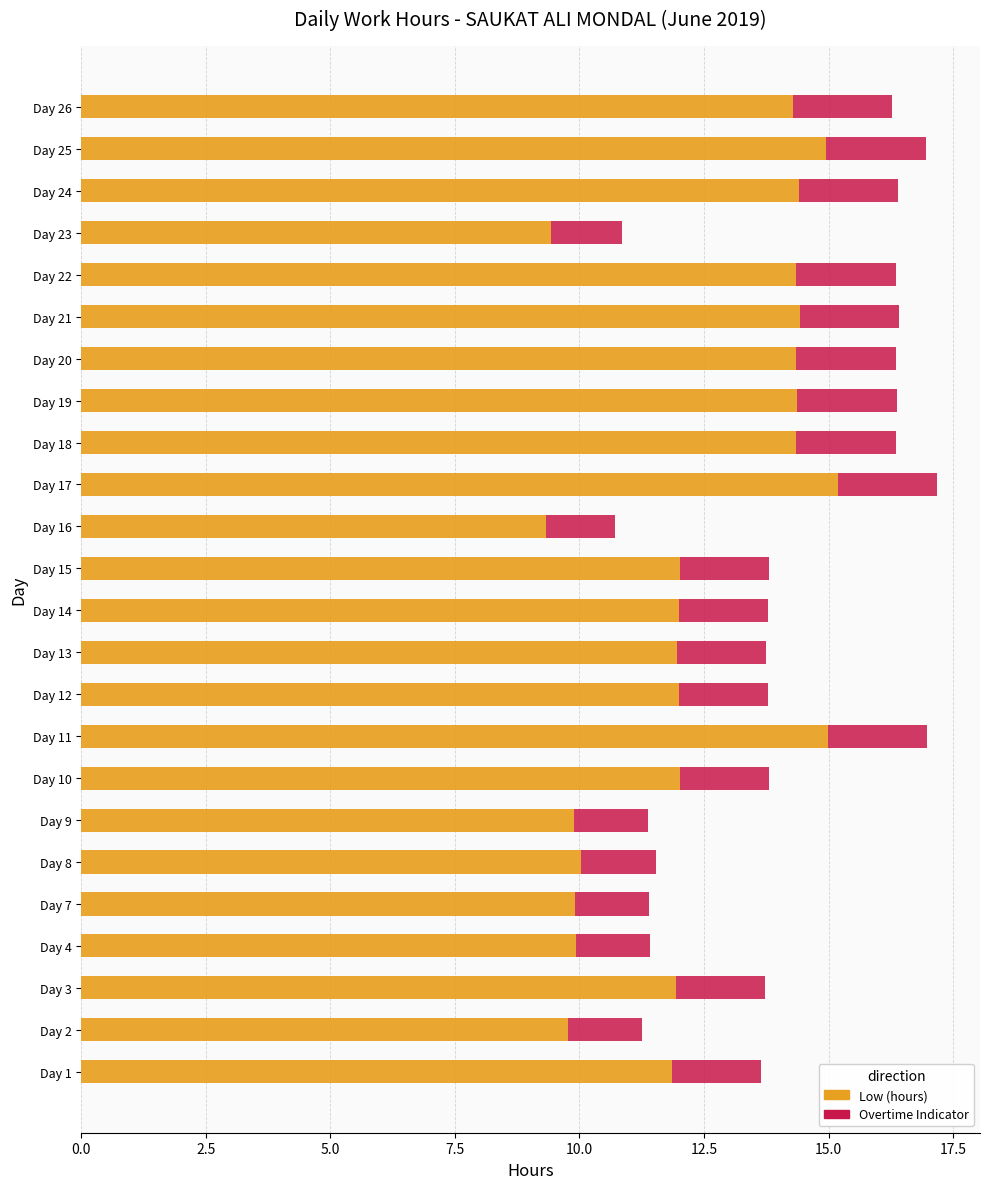

The value of Low (hours) at Day 23 is 9.4. True or false?

True